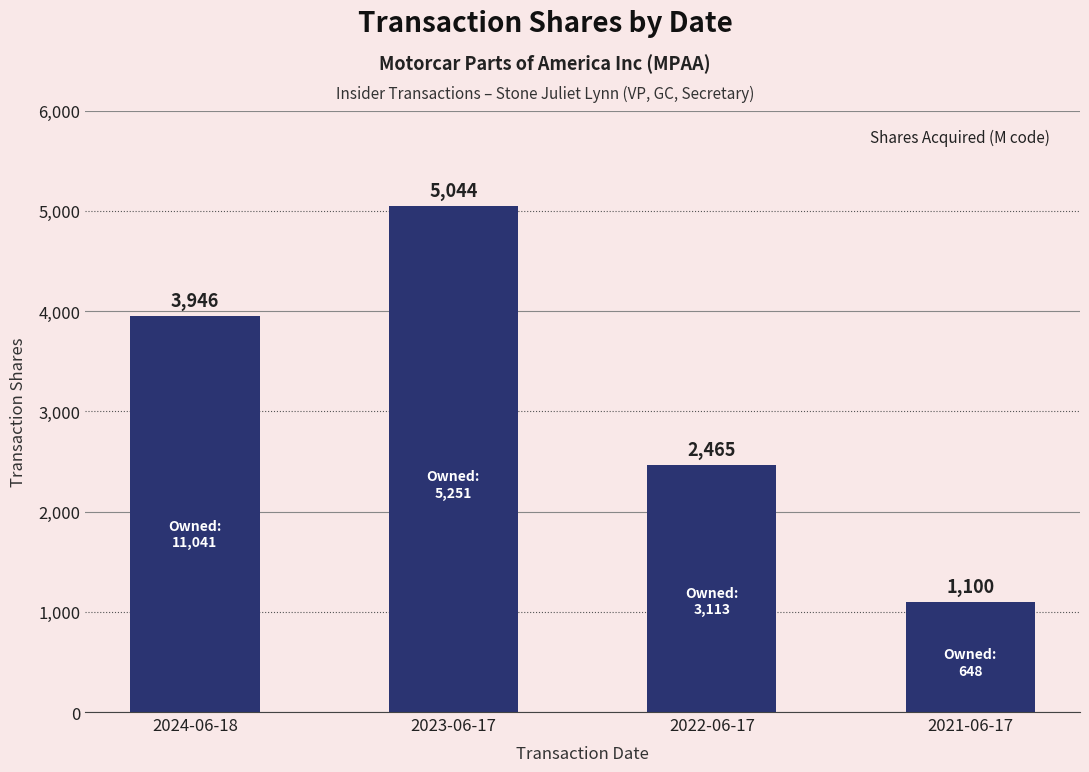

What is the label of the 3rd bar from the right?

2023-06-17